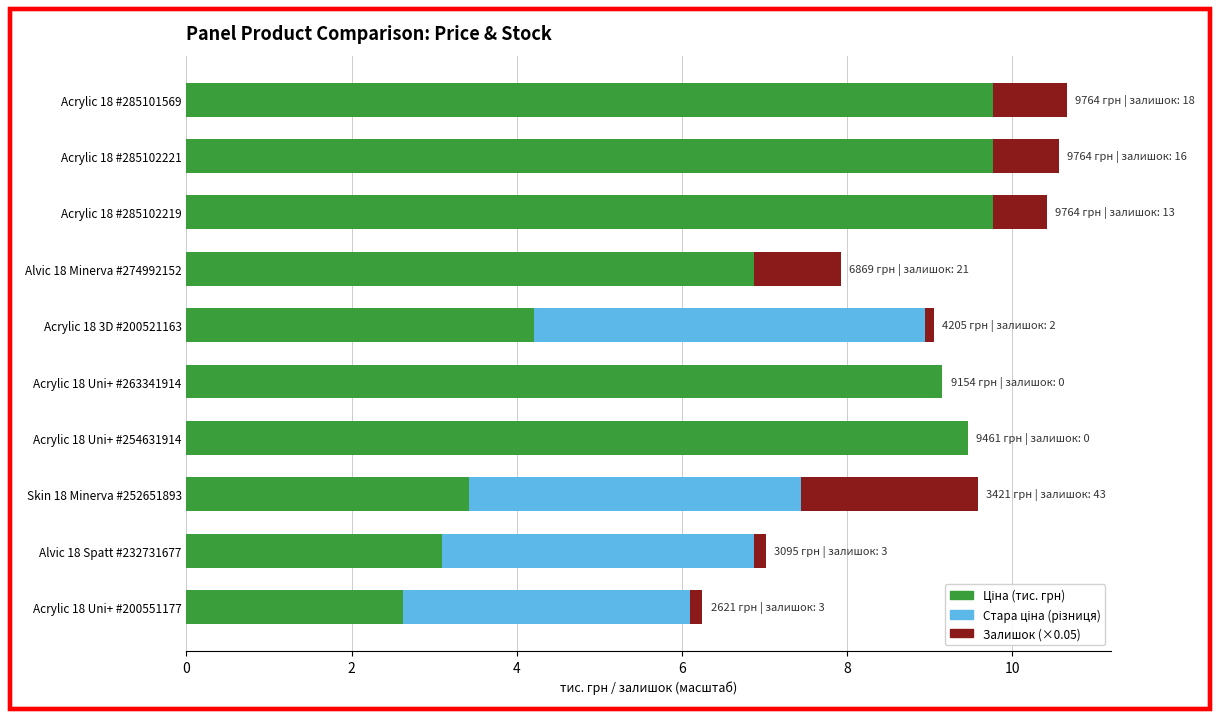

What is the total value across all series at Acrylic 18 #285101569?

10.7